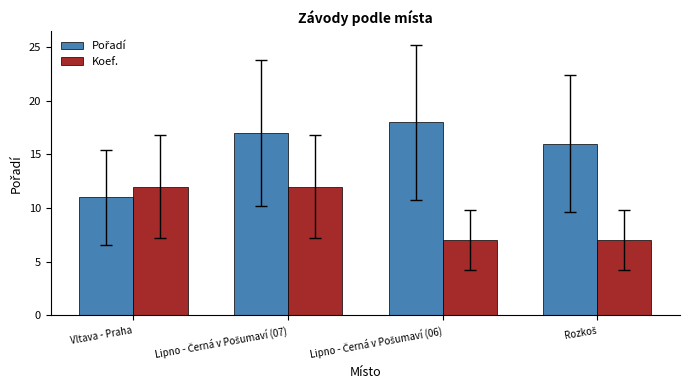

The Koef. series shows 3 at Vltava - Praha. True or false?

False